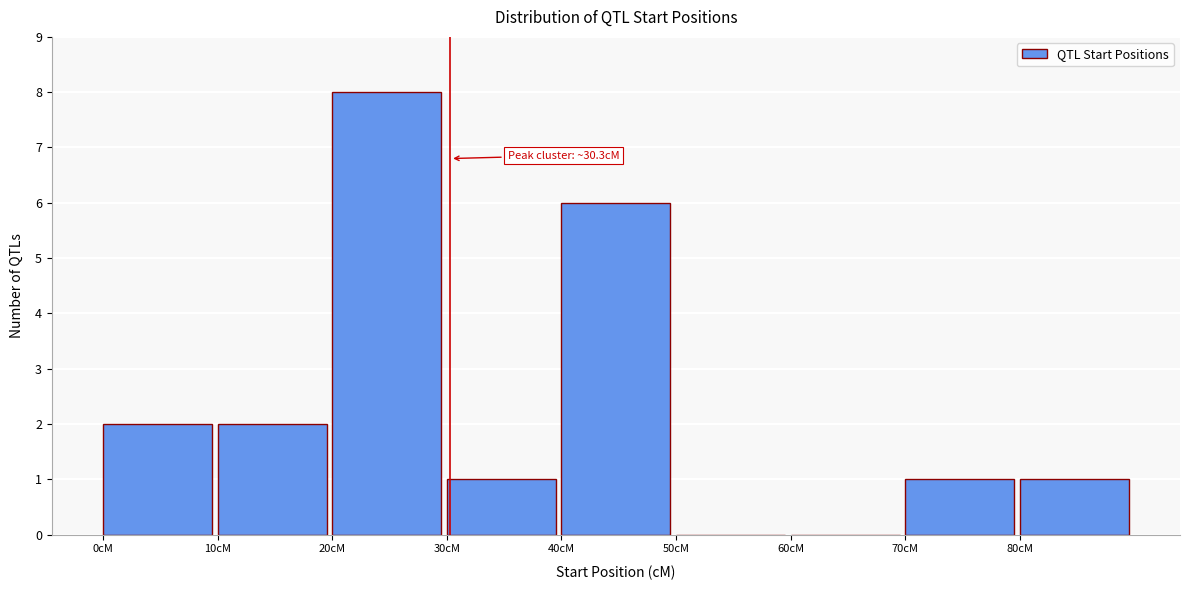

Which range on the x-axis has the tallest bar?

20 to 30